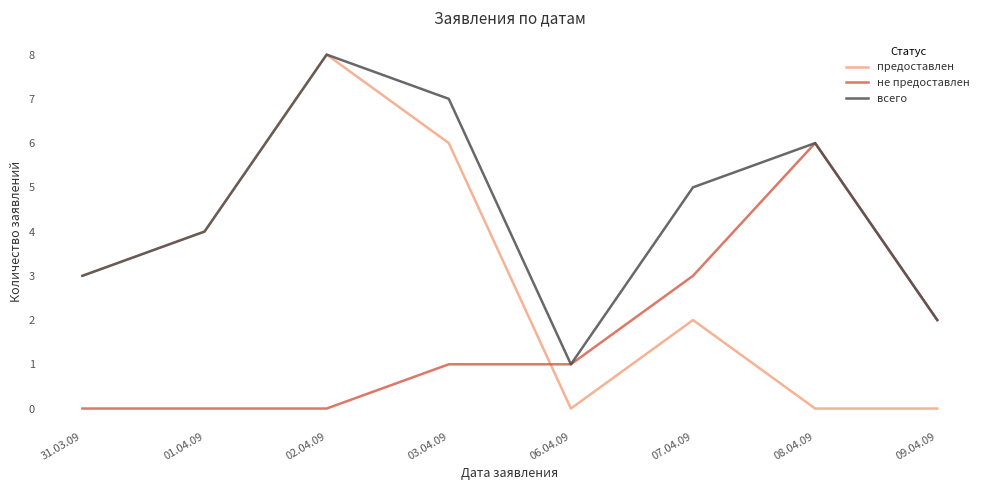

Which series has the largest total across all categories?

всего